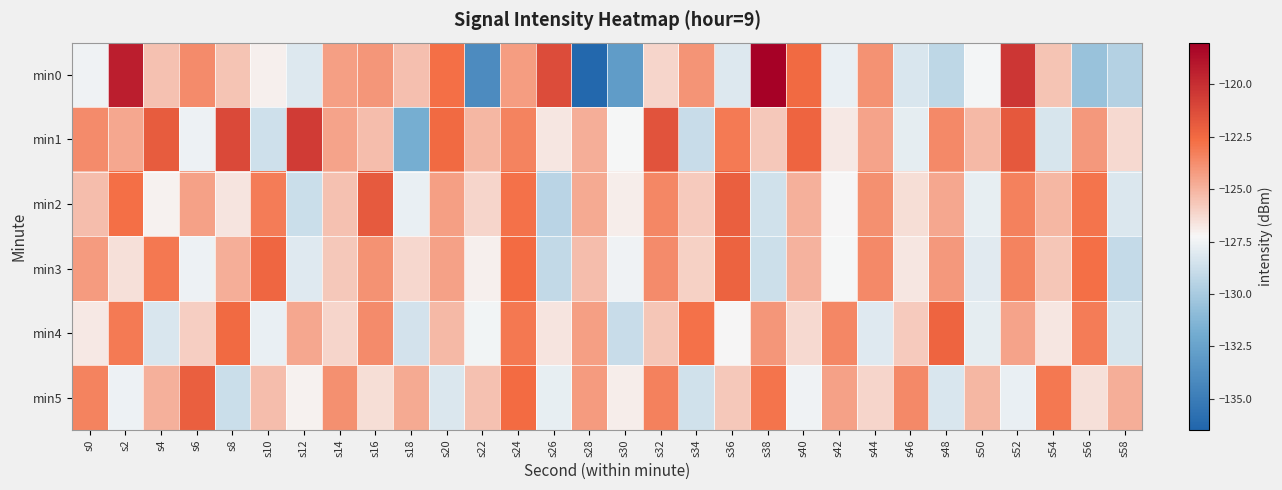

Reading left to right, what are all the values shown in this chart?

min0: s0=-127.5	s2=-119.3	s4=-125.5	s6=-123.7	s8=-125.5	s10=-127.0	s12=-128.1	s14=-124.3	s16=-124.0	s18=-125.4	s20=-122.7	s22=-134.0	s24=-124.3	s26=-121.3	s28=-136.3	s30=-133.0	s32=-126.1	s34=-124.0	s36=-128.2	s38=-118.1	s40=-122.5	s42=-127.7	s44=-123.9	s46=-128.3	s48=-129.2	s50=-127.4	s52=-120.4	s54=-125.6	s56=-130.5	s58=-129.6
min1: s0=-123.7	s2=-124.6	s4=-121.9	s6=-127.6	s8=-121.2	s10=-128.6	s12=-120.6	s14=-124.4	s16=-125.3	s18=-131.8	s20=-122.5	s22=-125.1	s24=-123.4	s26=-126.7	s28=-124.8	s30=-127.3	s32=-121.6	s34=-128.9	s36=-123.1	s38=-125.7	s40=-122.3	s42=-126.8	s44=-124.5	s46=-127.9	s48=-123.6	s50=-125.2	s52=-121.8	s54=-128.4	s56=-124.1	s58=-126.3
min2: s0=-125.3	s2=-122.7	s4=-127.1	s6=-124.4	s8=-126.6	s10=-123.2	s12=-128.8	s14=-125.5	s16=-121.9	s18=-127.7	s20=-124.3	s22=-126.1	s24=-122.8	s26=-129.4	s28=-124.7	s30=-126.9	s32=-123.5	s34=-125.8	s36=-122.1	s38=-128.6	s40=-124.9	s42=-127.2	s44=-123.8	s46=-126.4	s48=-124.6	s50=-127.8	s52=-123.3	s54=-125.1	s56=-122.9	s58=-128.2
min3: s0=-124.2	s2=-126.5	s4=-123.0	s6=-127.6	s8=-124.8	s10=-122.4	s12=-128.1	s14=-125.7	s16=-123.9	s18=-126.2	s20=-124.4	s22=-127.0	s24=-122.6	s26=-129.1	s28=-125.3	s30=-127.5	s32=-123.7	s34=-126.0	s36=-122.2	s38=-128.7	s40=-125.0	s42=-127.3	s44=-123.6	s46=-126.7	s48=-124.1	s50=-128.0	s52=-123.4	s54=-125.6	s56=-122.7	s58=-129.0
min4: s0=-126.8	s2=-123.1	s4=-128.3	s6=-125.9	s8=-122.5	s10=-127.7	s12=-124.6	s14=-126.1	s16=-123.7	s18=-128.5	s20=-125.2	s22=-127.4	s24=-123.0	s26=-126.6	s28=-124.3	s30=-128.9	s32=-125.6	s34=-122.8	s36=-127.2	s38=-124.0	s40=-126.3	s42=-123.5	s44=-128.1	s46=-125.8	s48=-122.3	s50=-127.9	s52=-124.5	s54=-126.7	s56=-123.2	s58=-128.4
min5: s0=-123.4	s2=-127.6	s4=-124.9	s6=-122.1	s8=-128.8	s10=-125.3	s12=-127.1	s14=-123.8	s16=-126.4	s18=-124.7	s20=-128.2	s22=-125.5	s24=-122.6	s26=-127.8	s28=-124.2	s30=-126.9	s32=-123.3	s34=-128.6	s36=-125.7	s38=-122.9	s40=-127.5	s42=-124.4	s44=-126.1	s46=-123.6	s48=-128.3	s50=-125.1	s52=-127.7	s54=-123.0	s56=-126.5	s58=-124.8